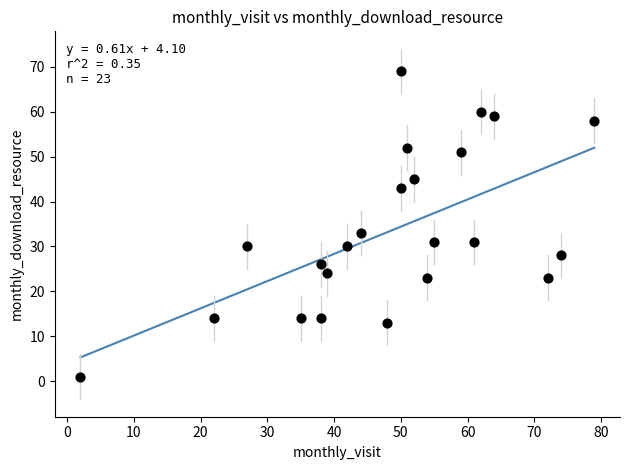

What is the range of Y values (max minus min)?

68